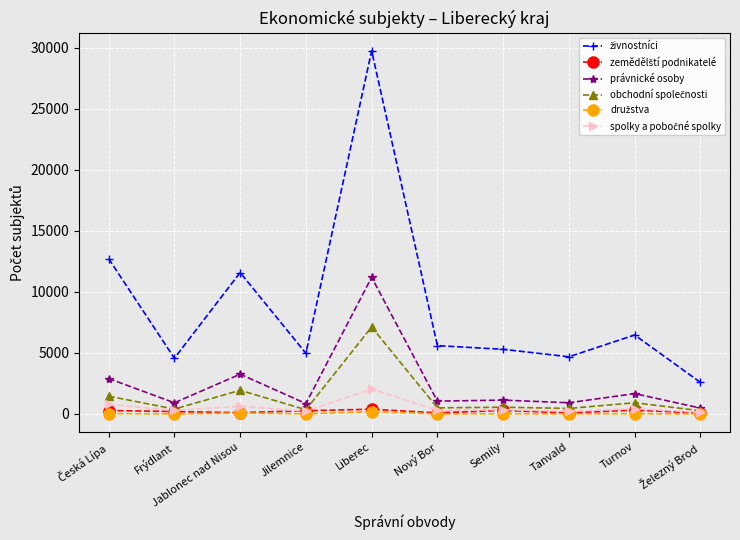

What is the label of the 5th point from the left?

Liberec